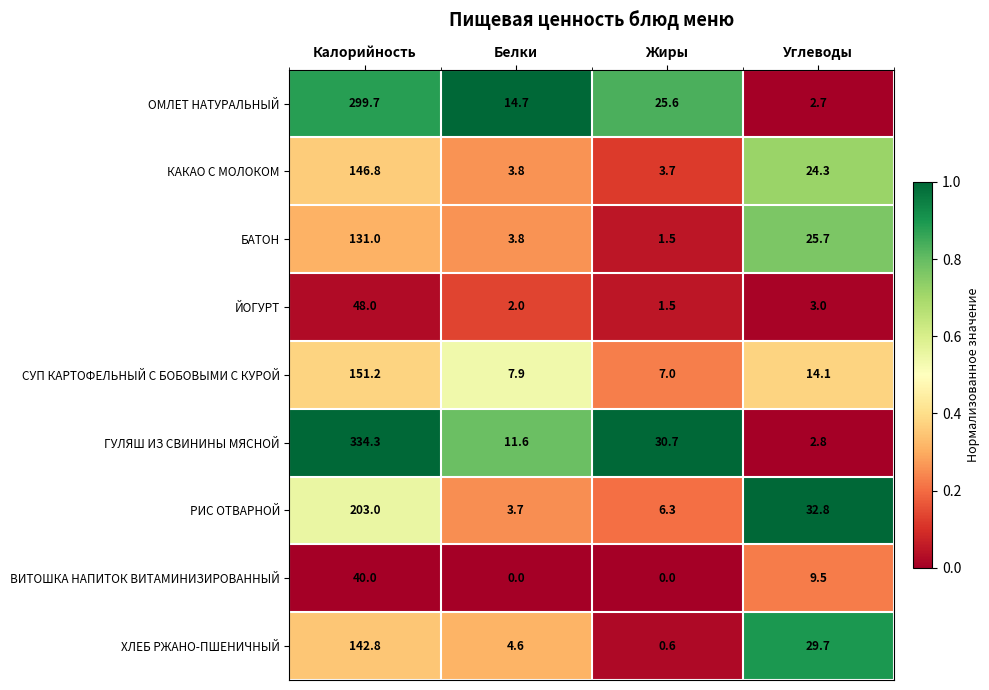

Which category has the highest value across all series?

Калорийность